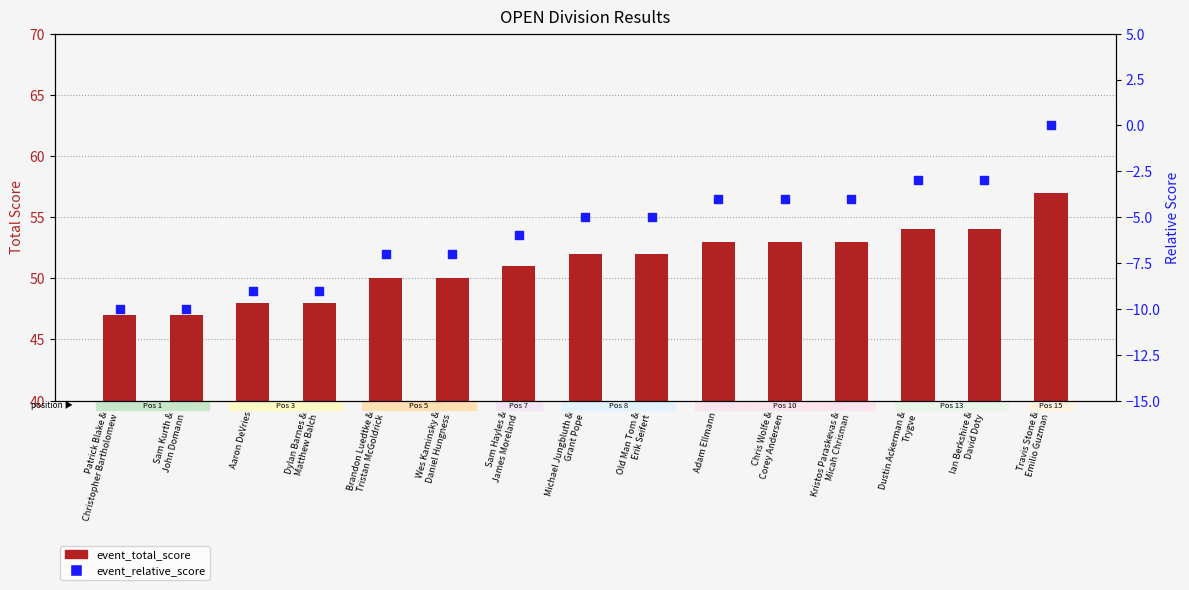

What are all the series names shown in the legend?

event_total_score, event_relative_score